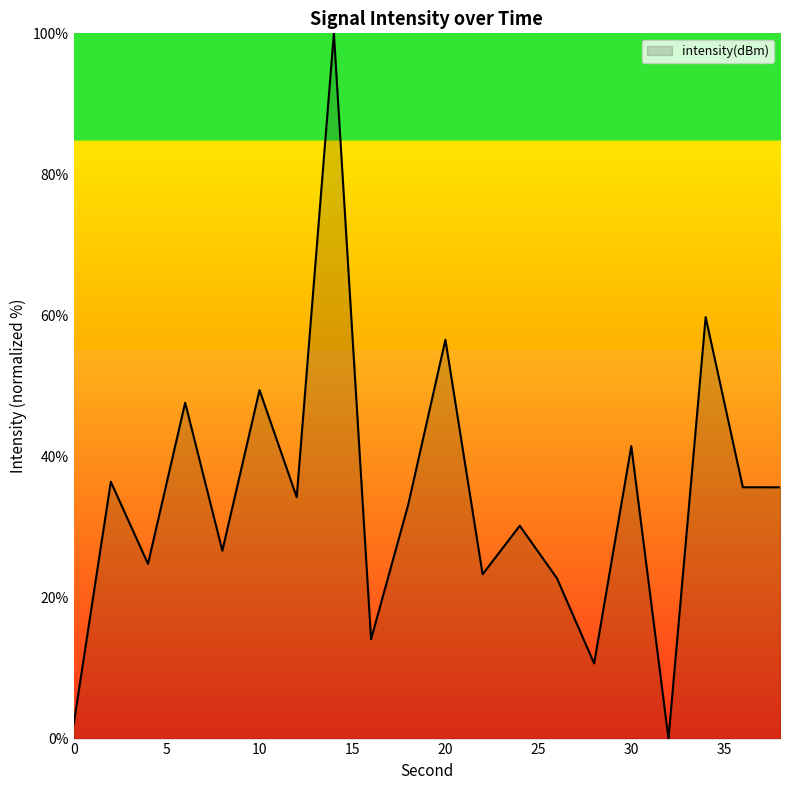

How many interior local peaks (higher than both neighbors) does the data have?

8